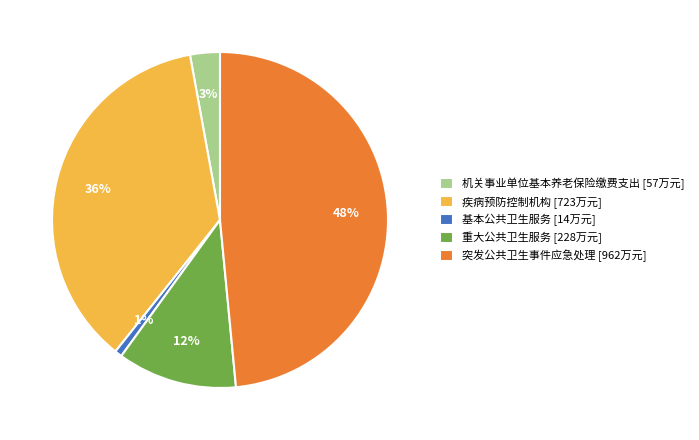

What is the smallest slice in the pie chart?

基本公共卫生服务